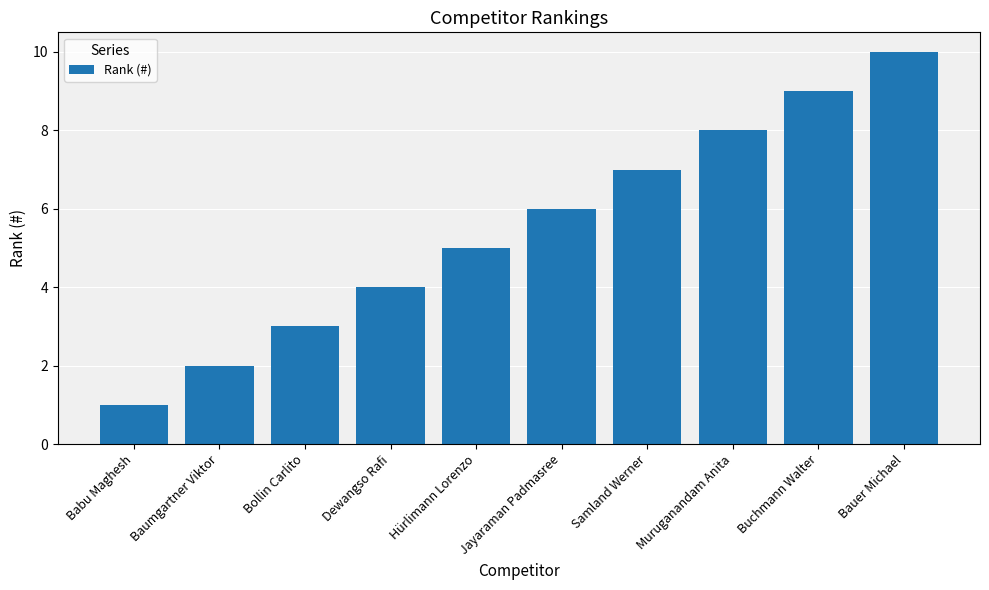

How many values are between 3 and 8?

6